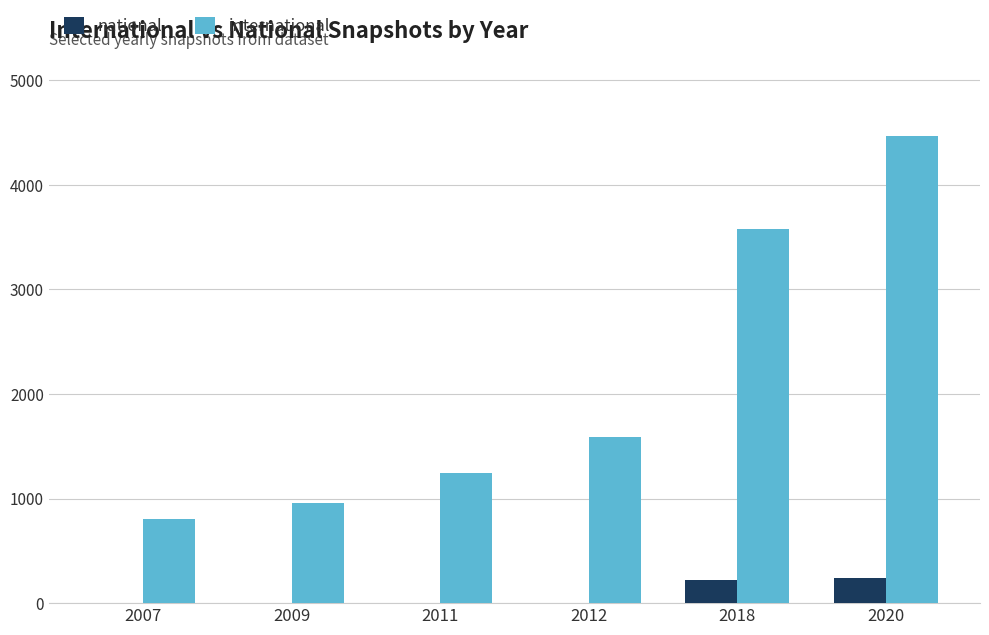

The value of international at 2011 is 1650. True or false?

False